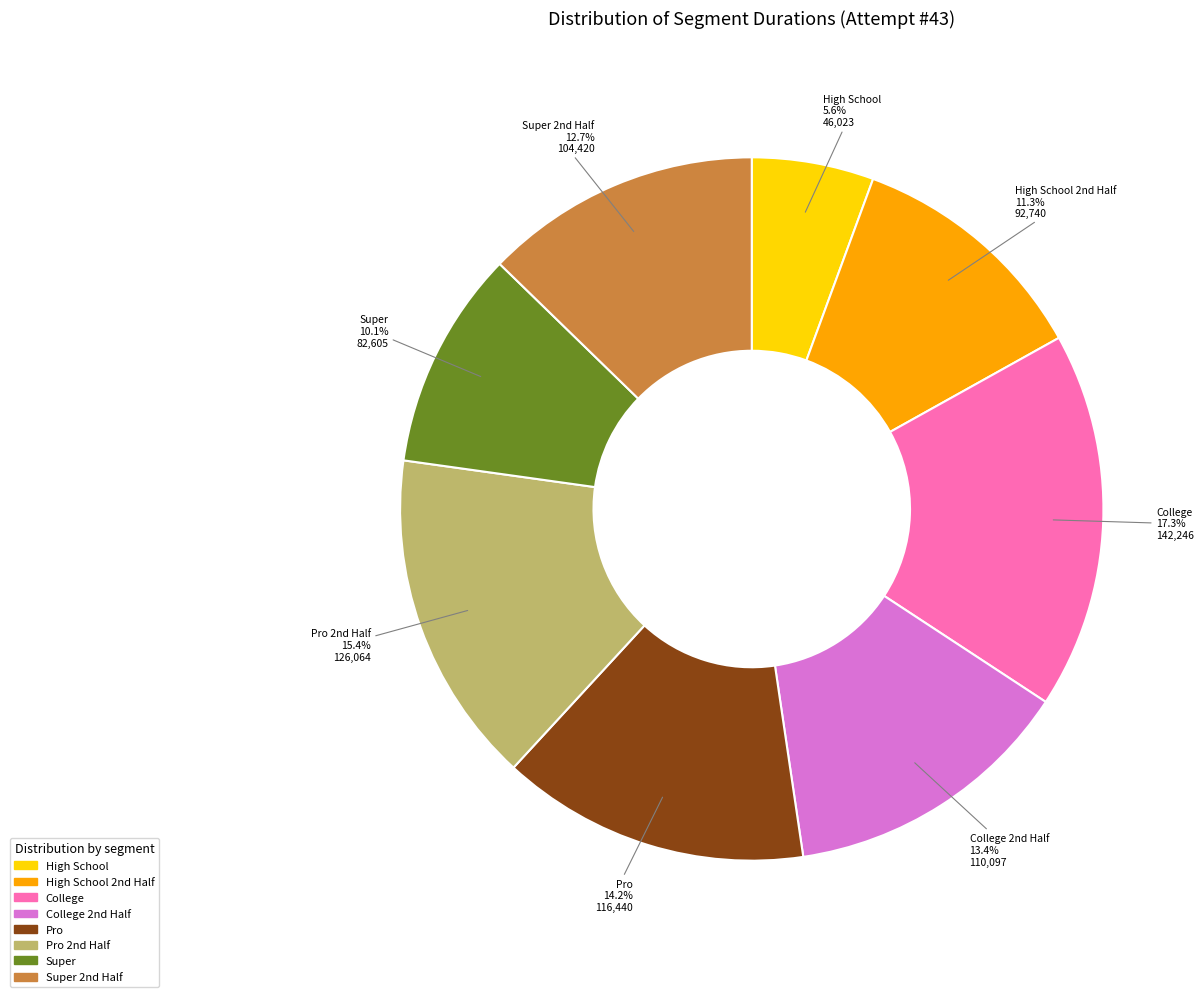

How many slices are in this pie chart?

8